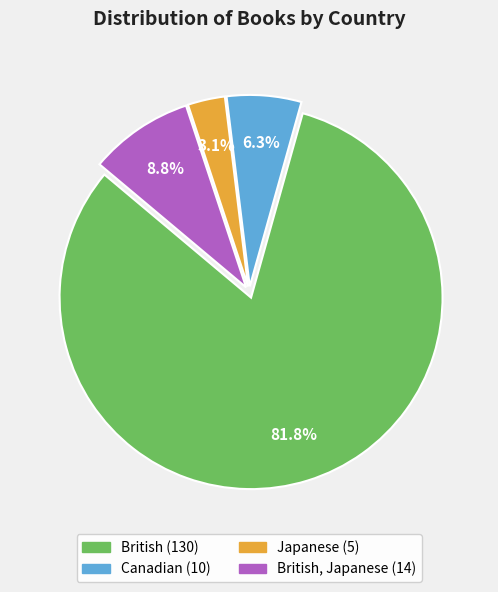

Is there a majority slice in this chart?

Yes